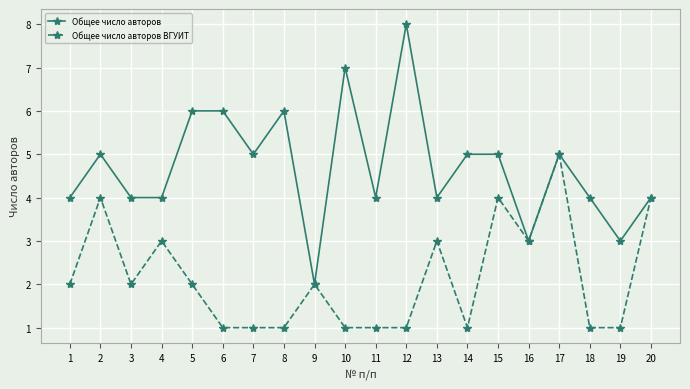

How many Общее число авторов ВГУИТ values are between 1 and 3?

16